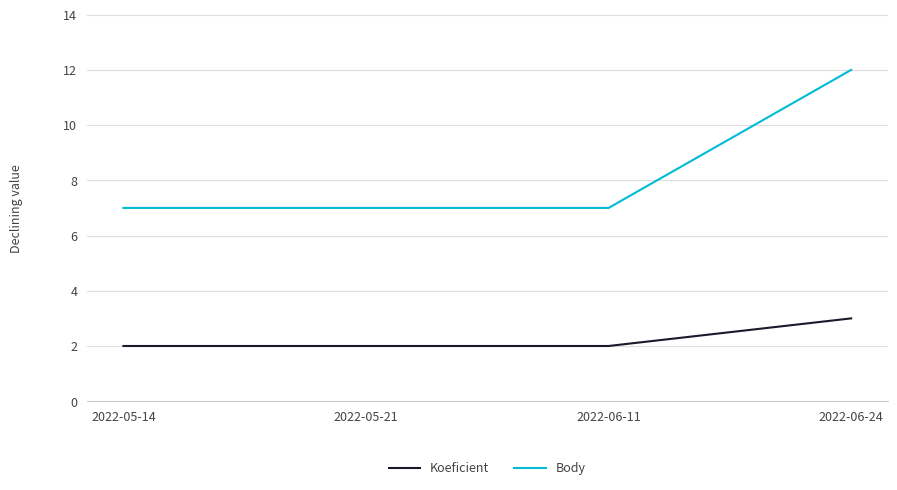

True or false: Body and Koeficient cross at least once.

False